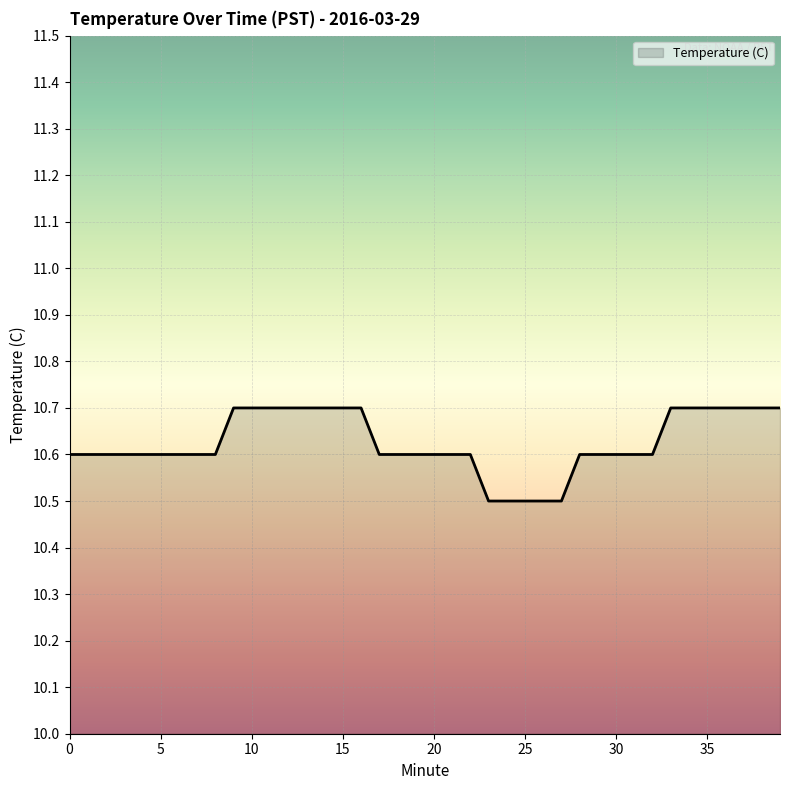

Count the values in the range 10 to 11.

40